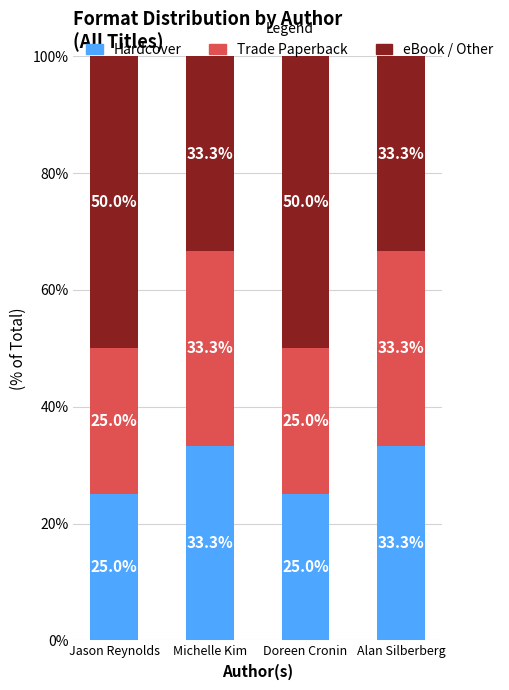

What is the minimum value for Hardcover?

25.0